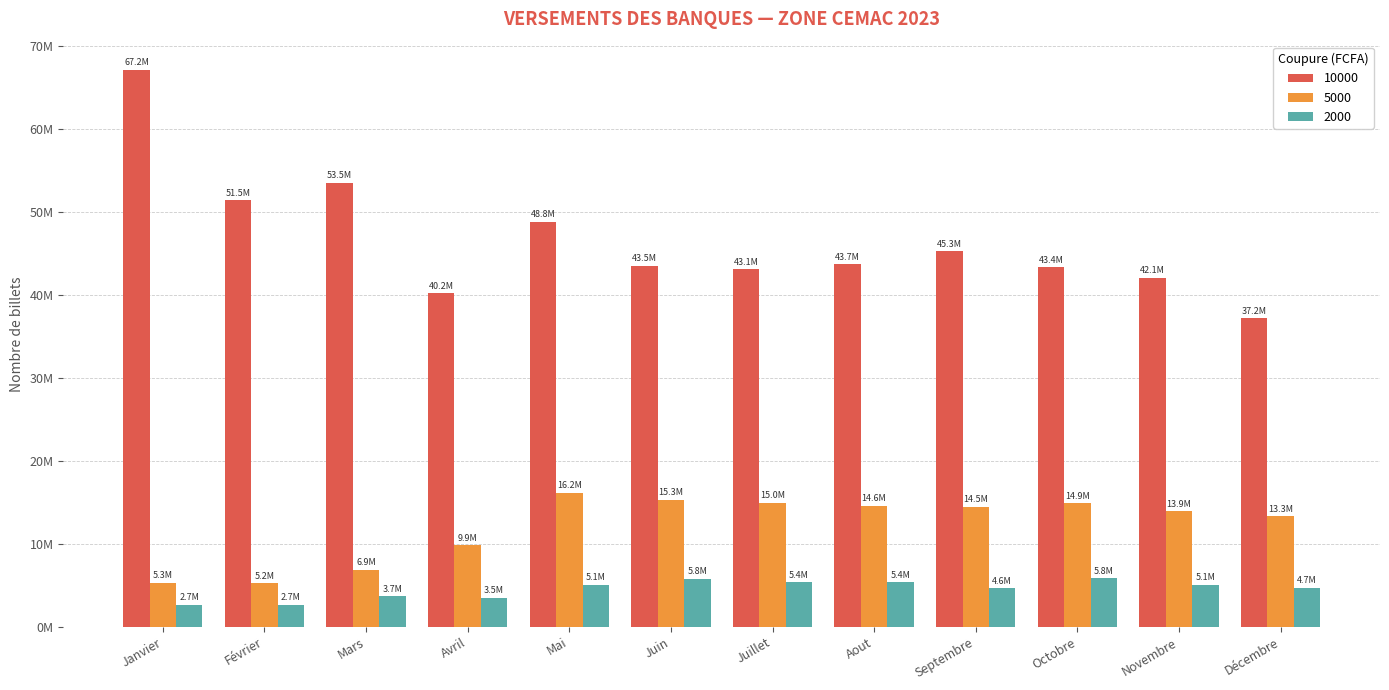

The value of 10000 at Juillet is 74429053. True or false?

False